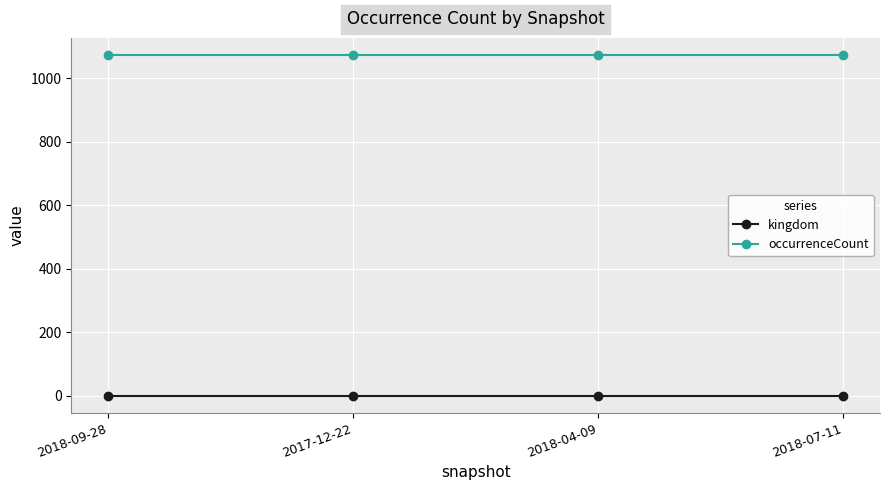

Rank the series at 2018-04-09 from lowest to highest value.

kingdom, occurrenceCount